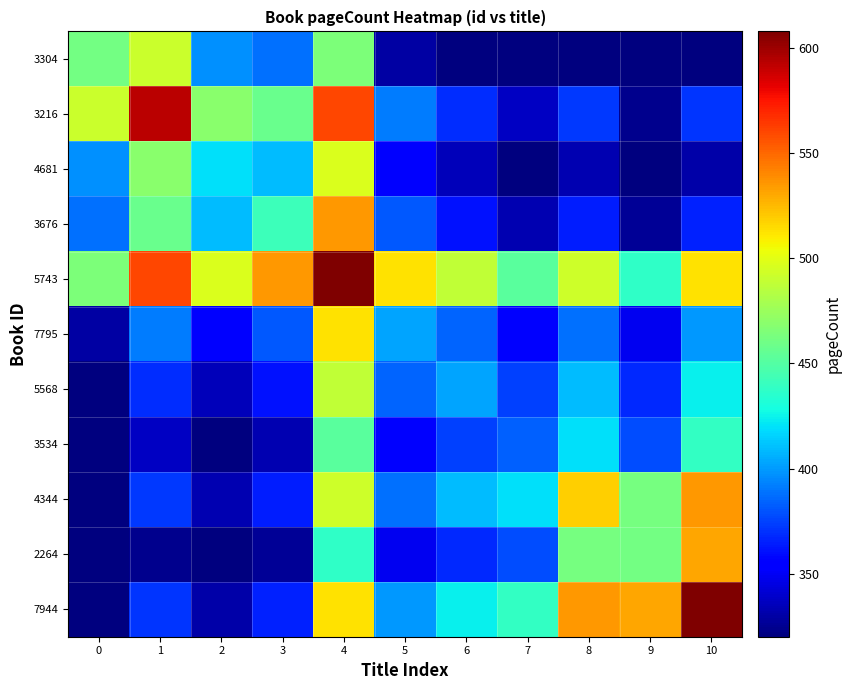

List the series in order of their peak value, highest first.

5743, 7944, 3216, 4344, 3676, 2264, 7795, 4681, 3304, 5568, 3534